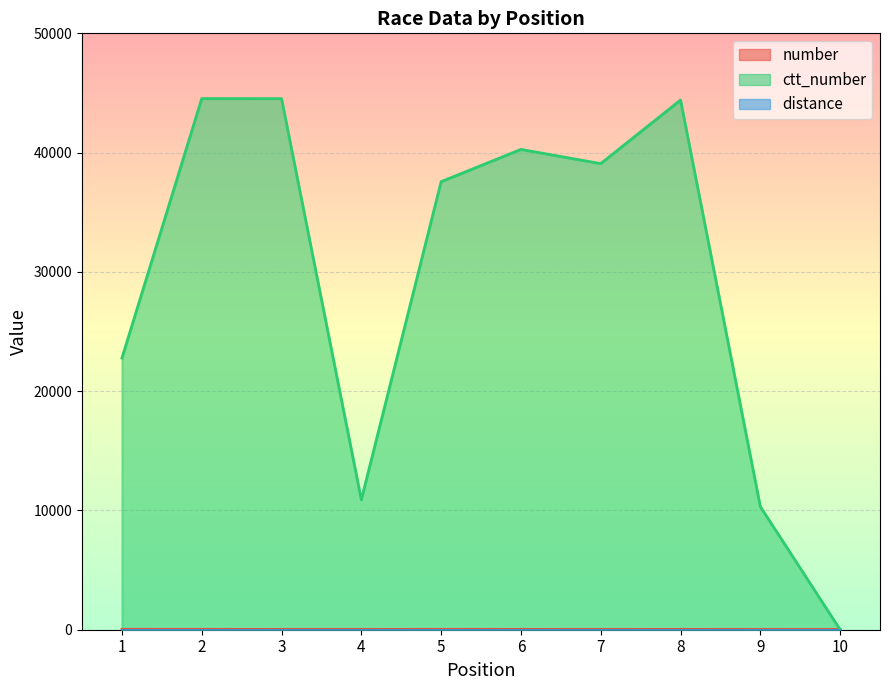

The number series shows 27 at 6. True or false?

True